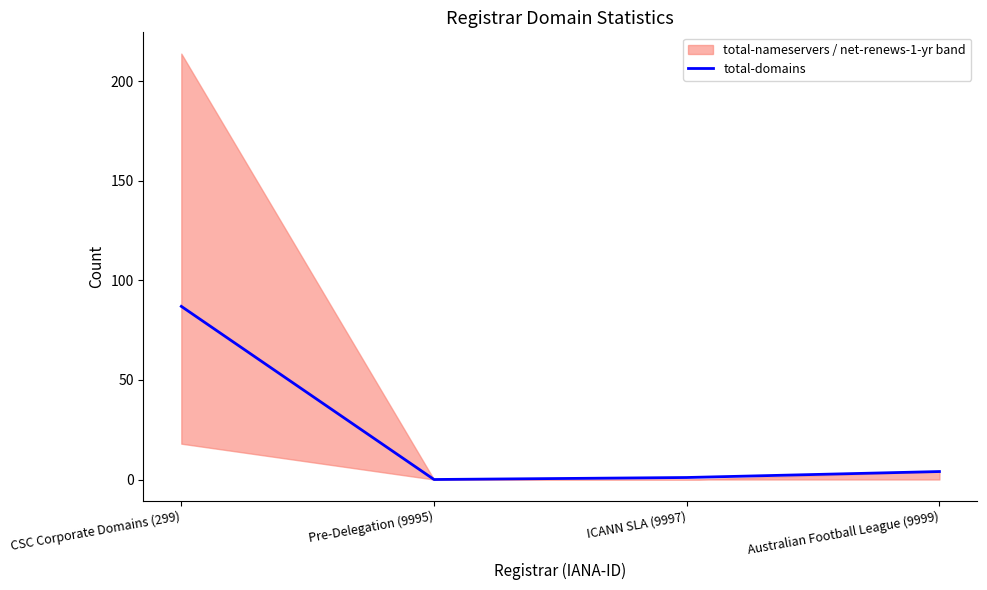

How many data points are less than 4?

2